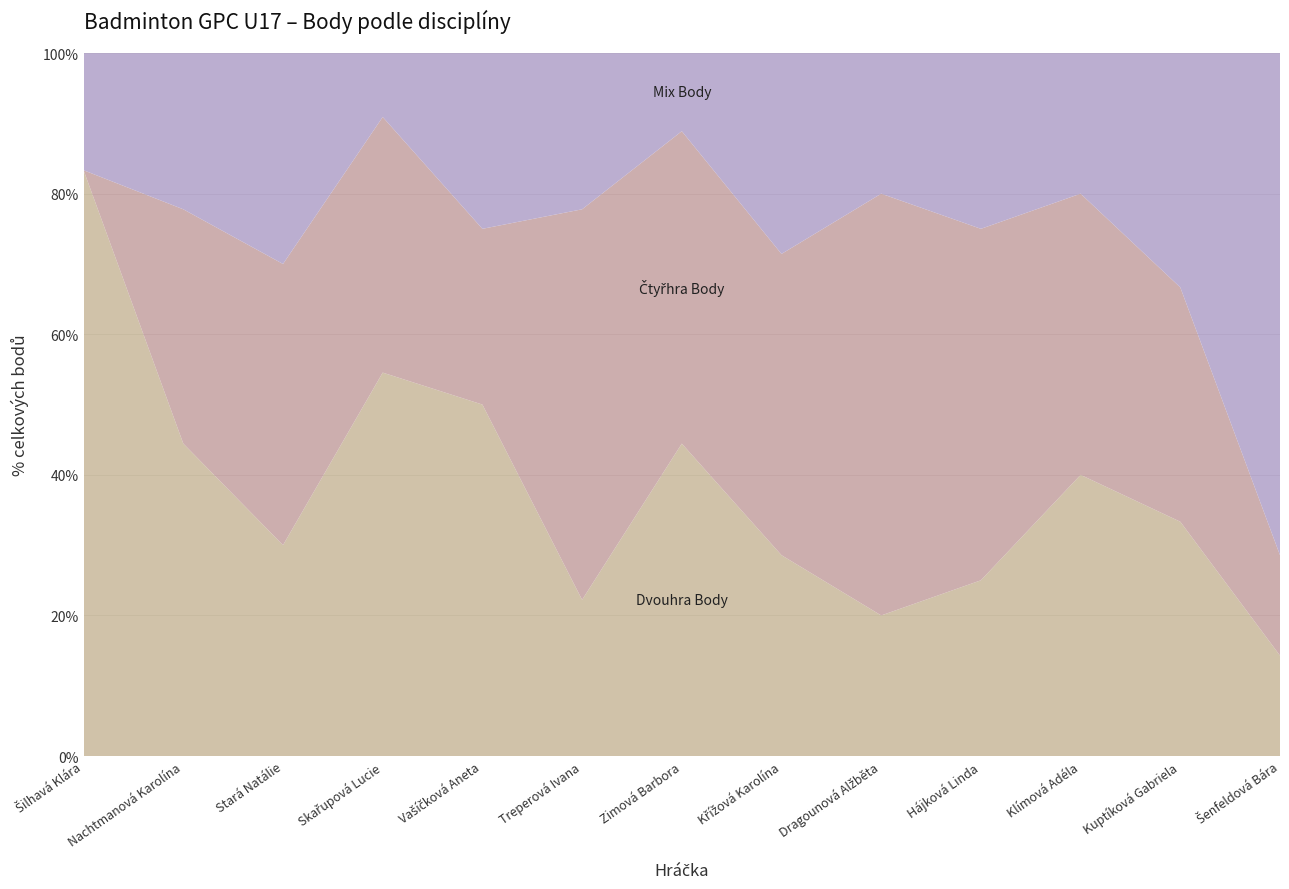

Reading right to left, what are all the values shown in this chart?

Dvouhra Body: Šenfeldová Bára=50	Kuptíková Gabriela=50	Klímová Adéla=50	Hájková Linda=50	Dragounová Alžběta=50	Křížová Karolína=100	Zimová Barbora=100	Treperová Ivana=100	Vašíčková Aneta=100	Skařupová Lucie=150	Stará Natálie=150	Nachtmanová Karolína=200	Šilhavá Klára=250
Čtyřhra Body: Šenfeldová Bára=50	Kuptíková Gabriela=50	Klímová Adéla=50	Hájková Linda=100	Dragounová Alžběta=150	Křížová Karolína=150	Zimová Barbora=100	Treperová Ivana=250	Vašíčková Aneta=50	Skařupová Lucie=100	Stará Natálie=200	Nachtmanová Karolína=150	Šilhavá Klára=0
Mix Body: Šenfeldová Bára=250	Kuptíková Gabriela=50	Klímová Adéla=25	Hájková Linda=50	Dragounová Alžběta=50	Křížová Karolína=100	Zimová Barbora=25	Treperová Ivana=100	Vašíčková Aneta=50	Skařupová Lucie=25	Stará Natálie=150	Nachtmanová Karolína=100	Šilhavá Klára=50